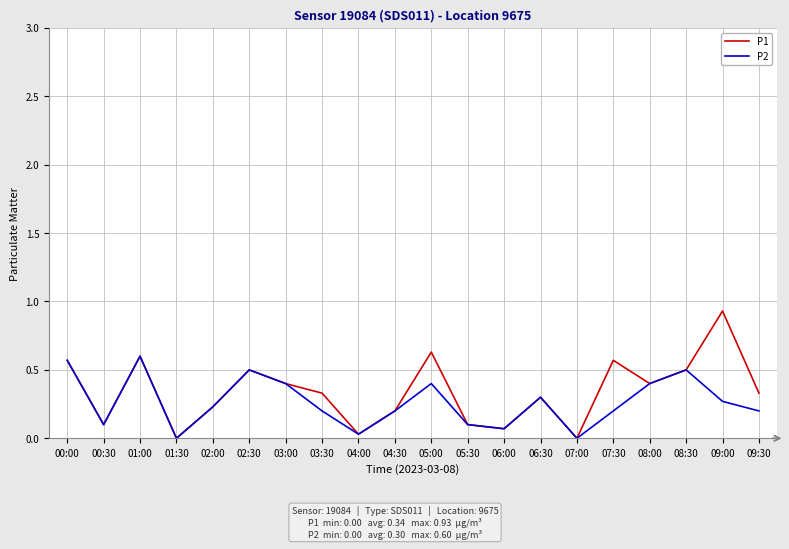

Which series has the largest range (max minus min)?

P1